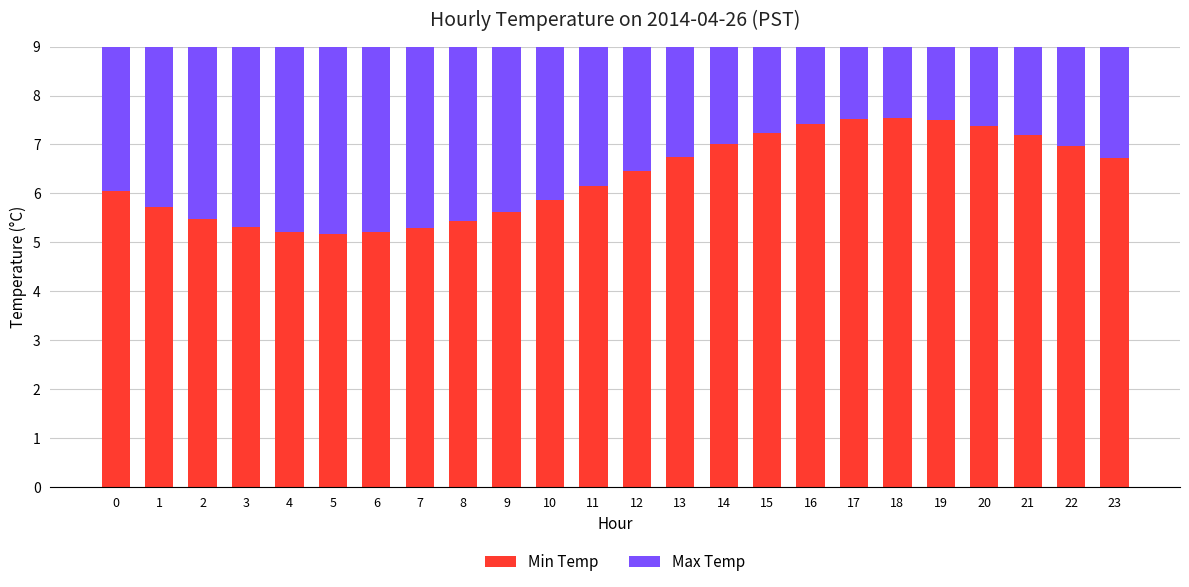

What is the value of the Max Temp bar at the 14th from the left?

6.9